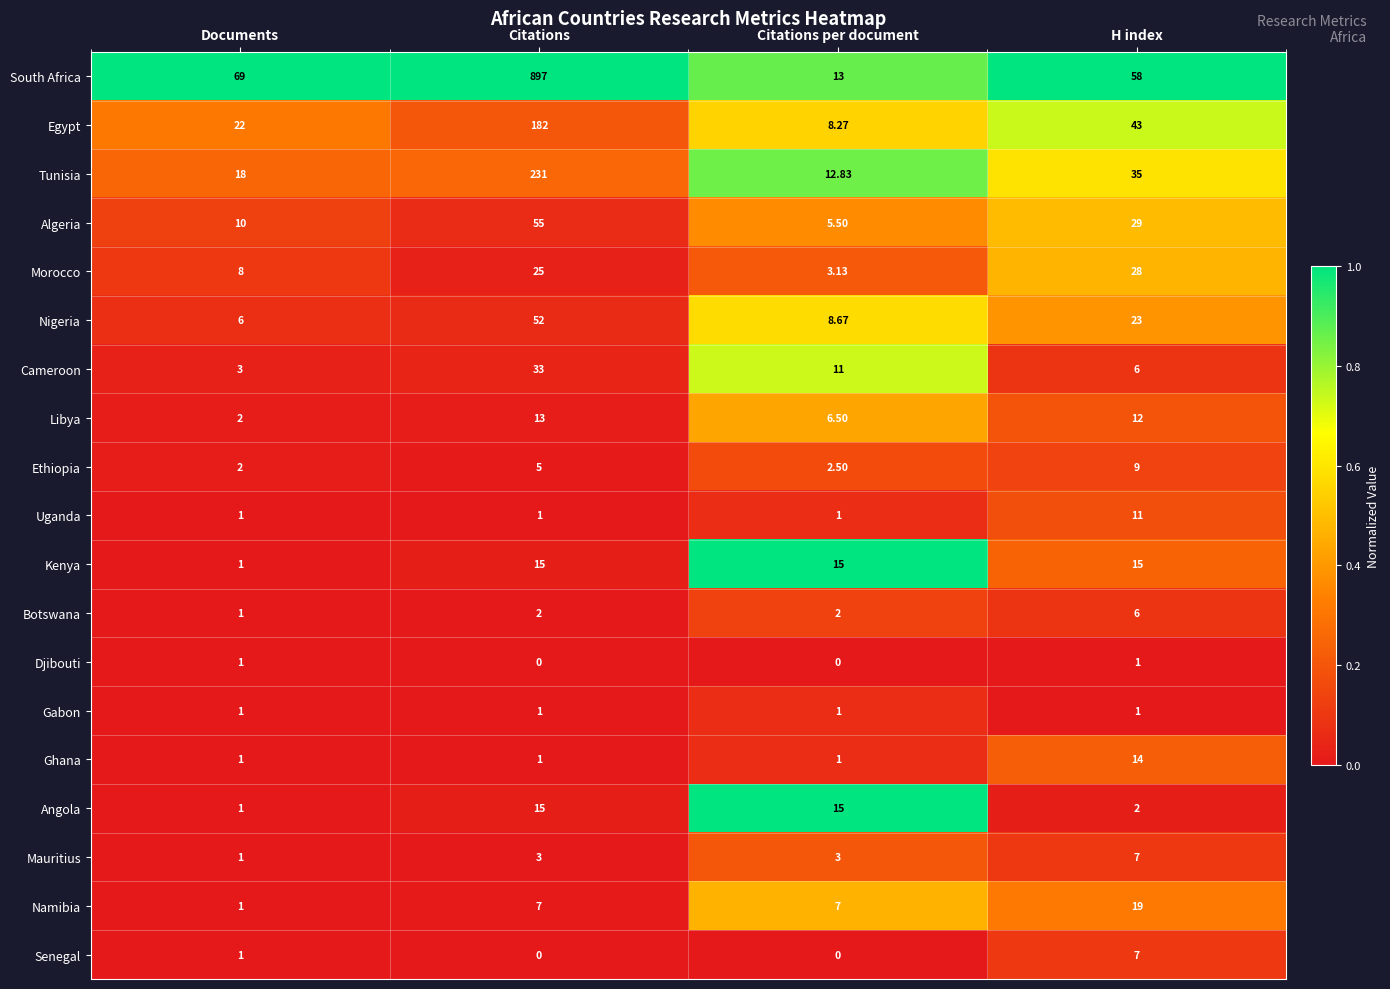

At which label does Egypt first exceed 43?

Citations